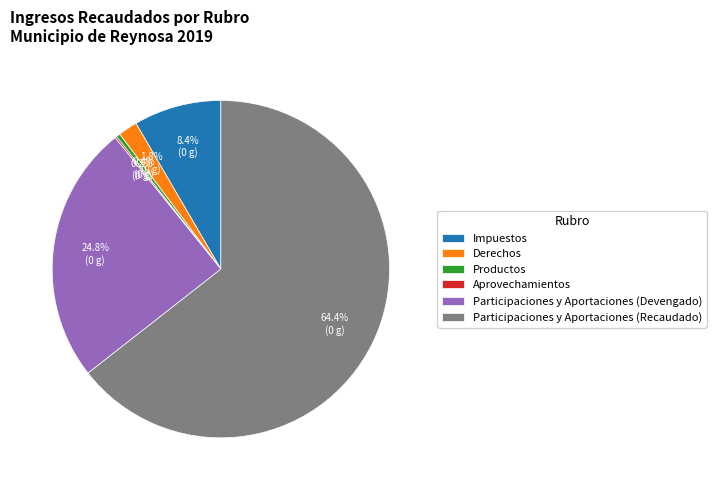

Which category has the biggest portion of the pie?

Participaciones y Aportaciones (Recaudado)